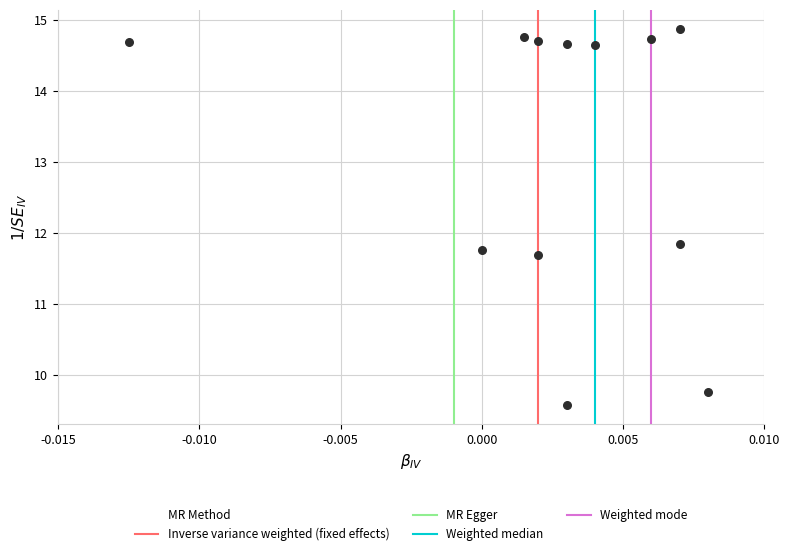

What Y value in the scatter plot is closest to 12?

11.8